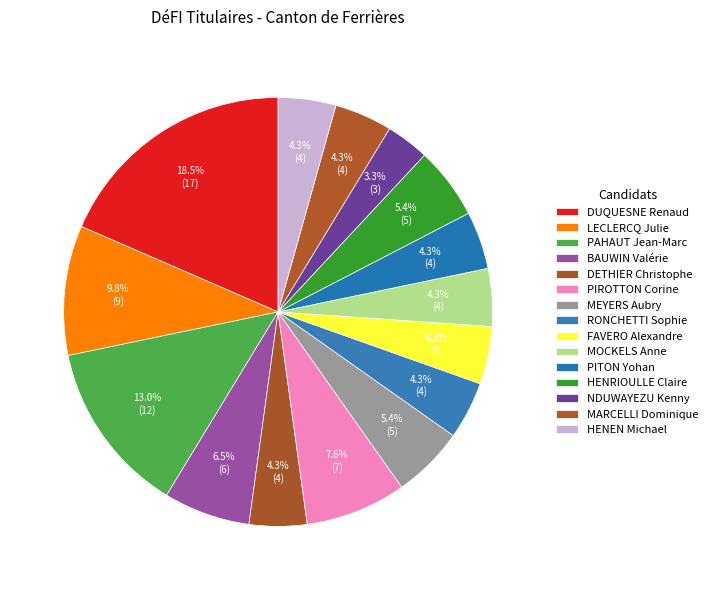

To the nearest percent, what portion does RONCHETTI Sophie represent?

4%